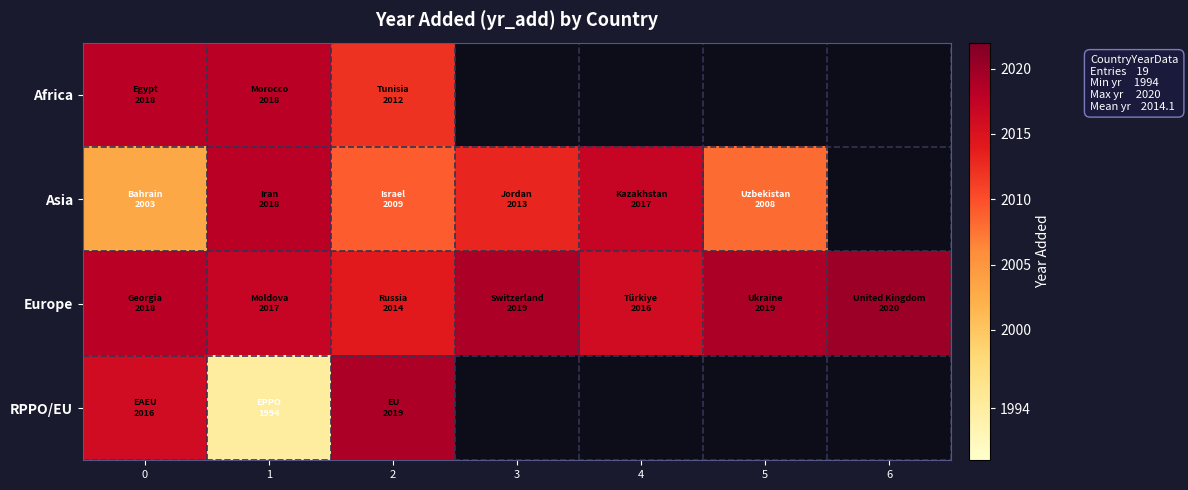

What is the minimum value shown in the chart?

1994.0